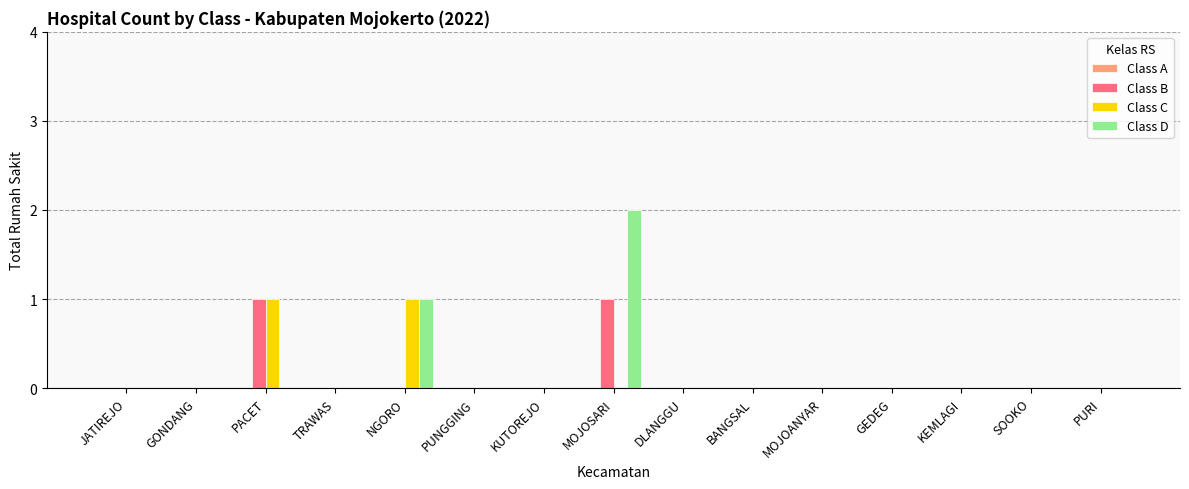

Is it true that Class C equals 0 at BANGSAL?

True